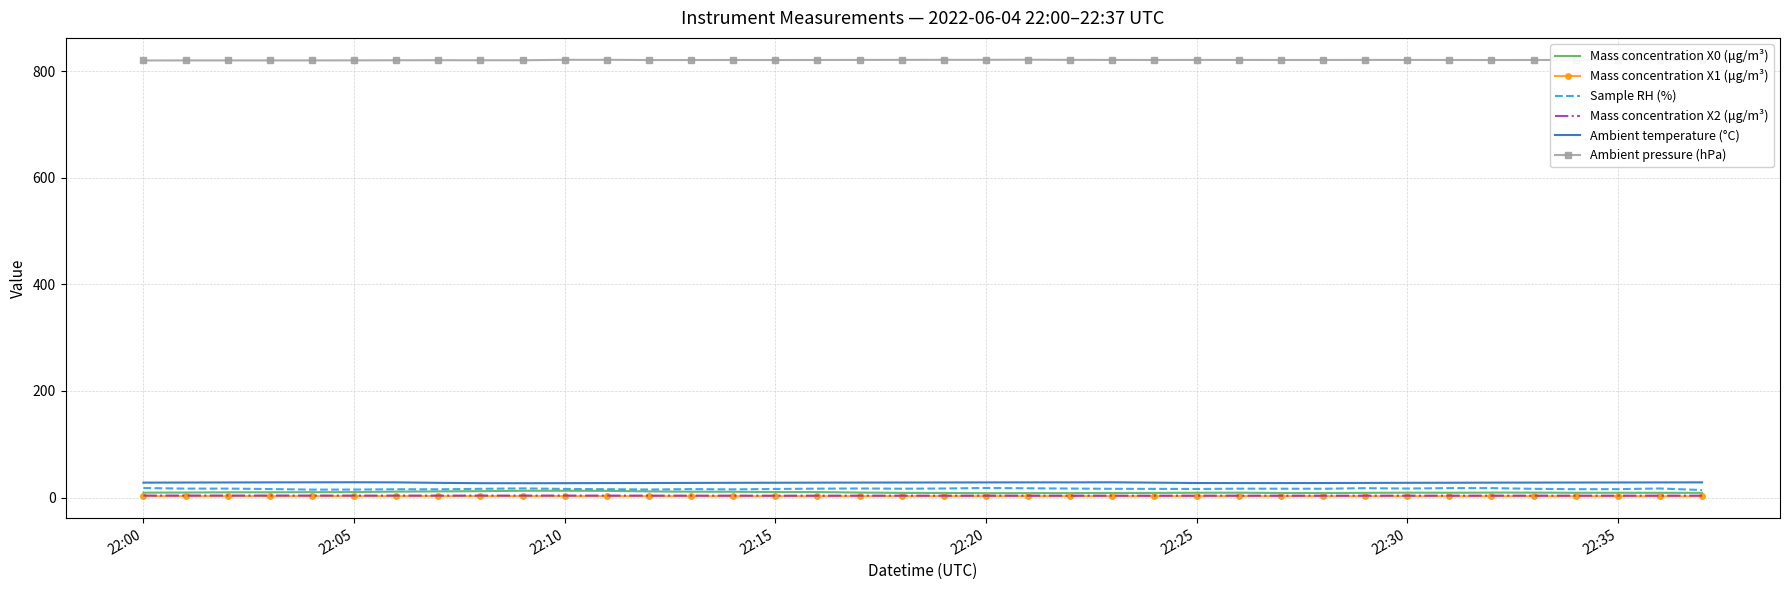

What is the maximum value for Sample RH (%)?

17.9